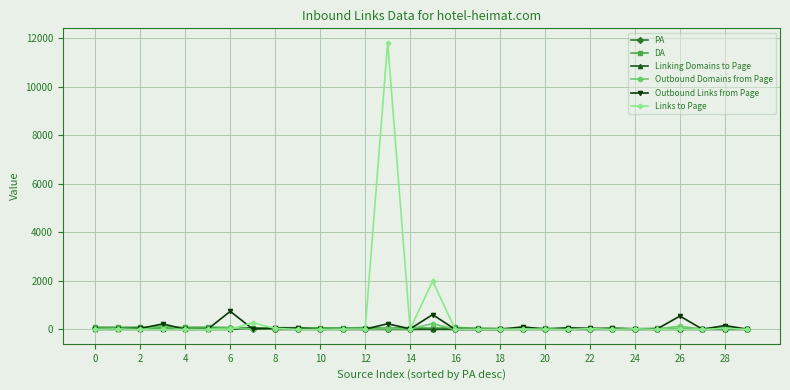

Which series has the widest spread of values?

Links to Page